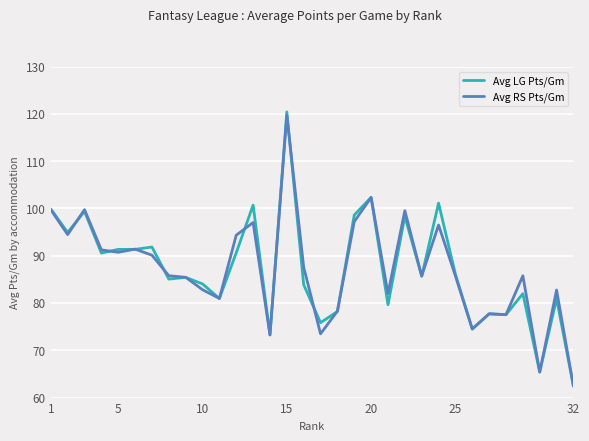

Which series has the largest range (max minus min)?

Avg LG Pts/Gm